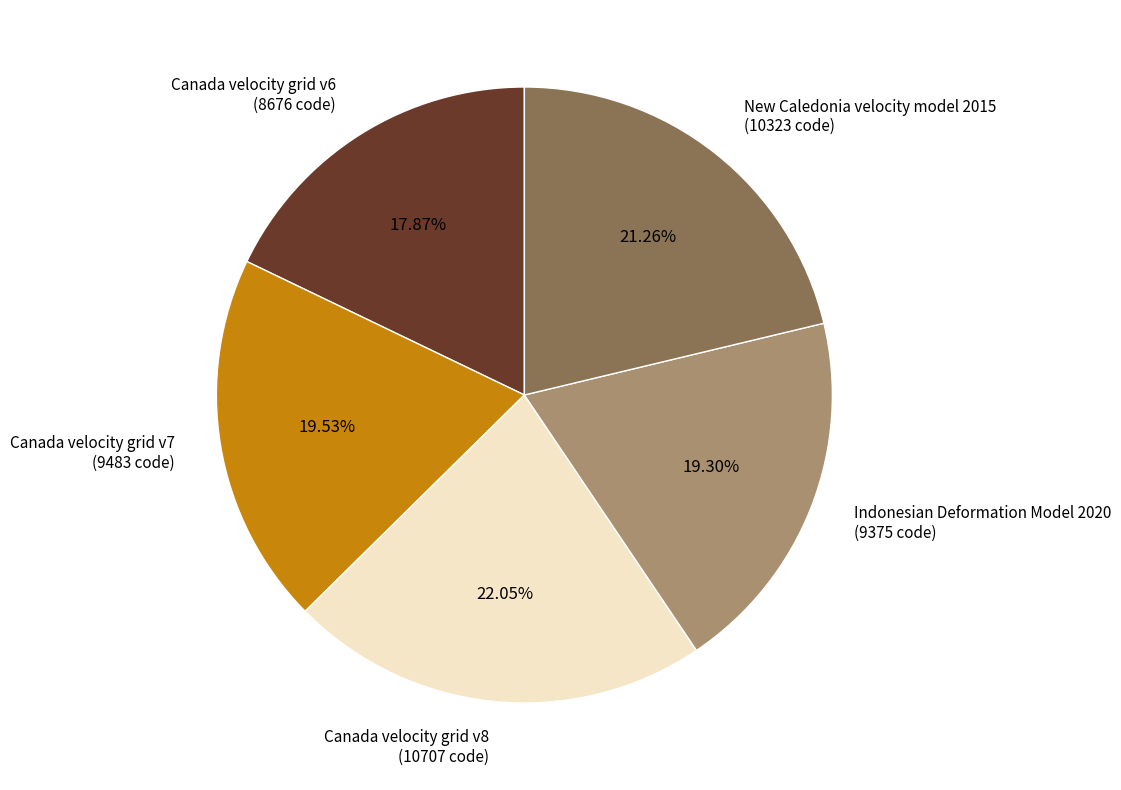

Is there any slice that represents more than half of the pie?

No